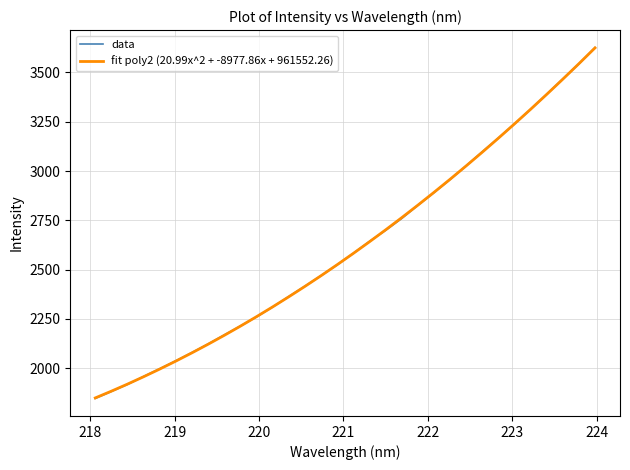

What is the maximum value shown in the chart?

3625.9